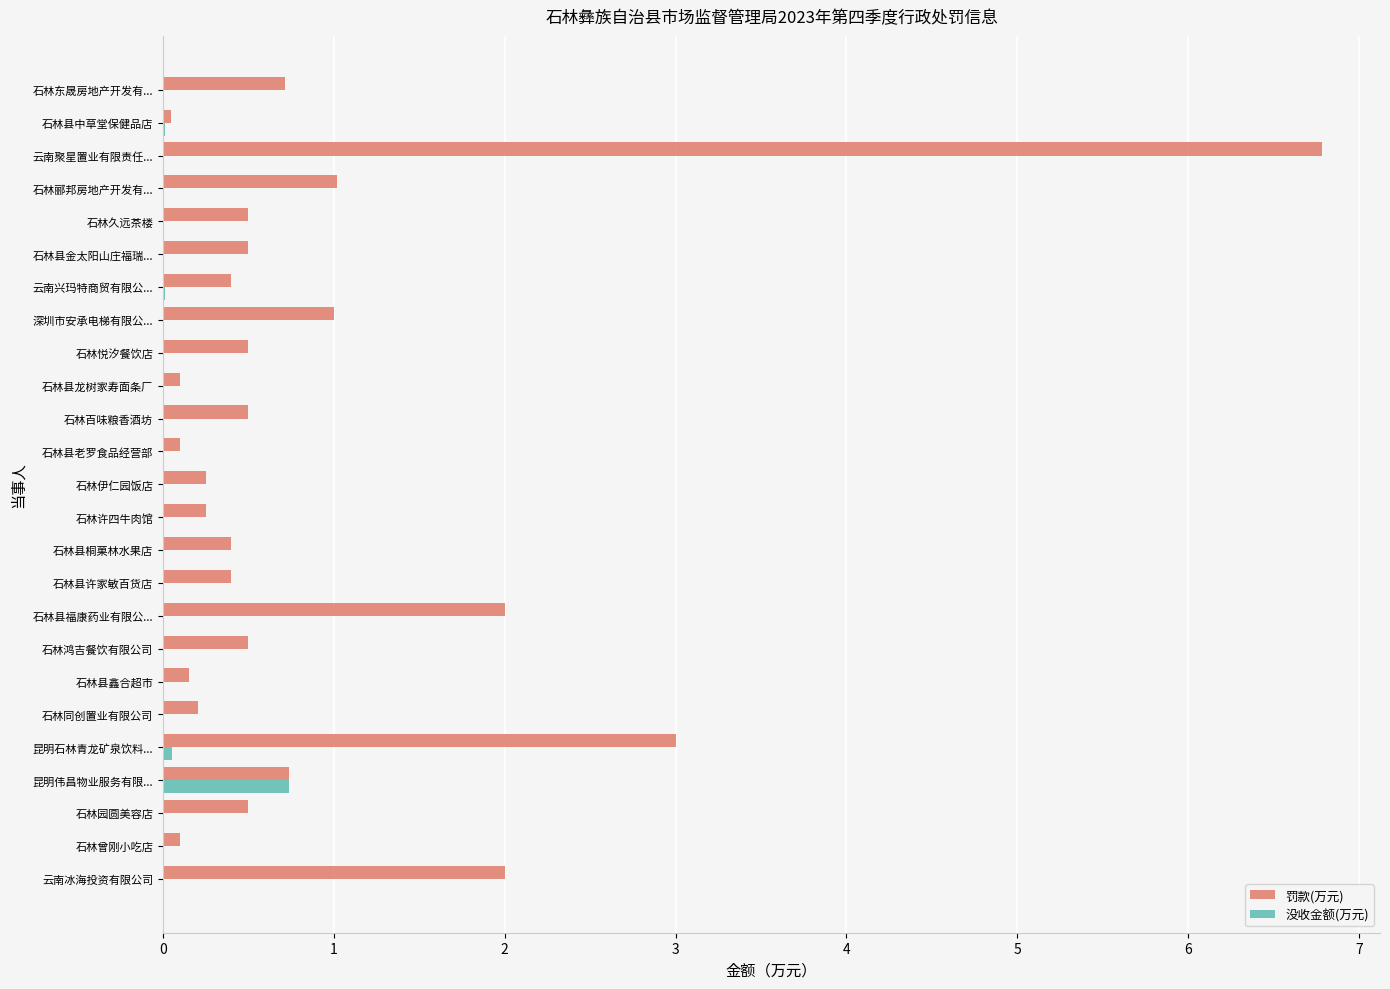

What is the sum of all 没收金额(万元) values?

0.8